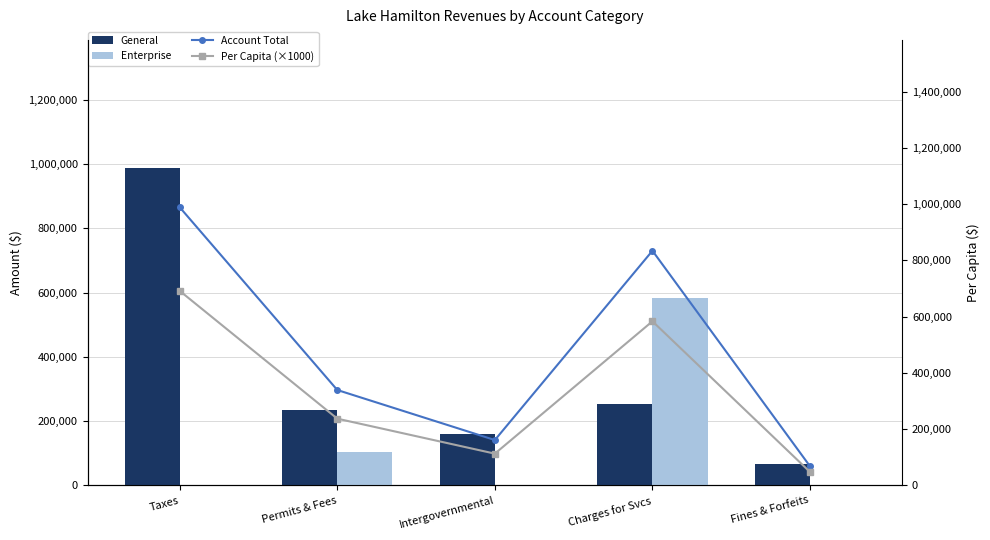

What is the spread (max minus min) of values at Intergovernmental?

161052